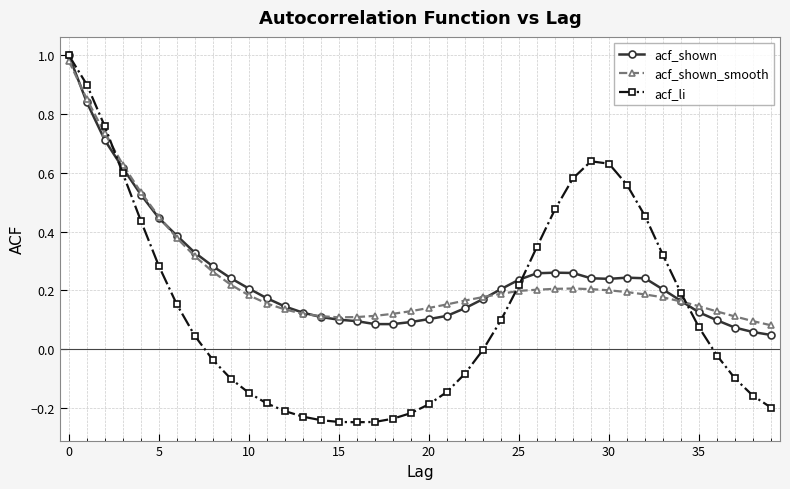

Which series has the widest spread of values?

acf_li